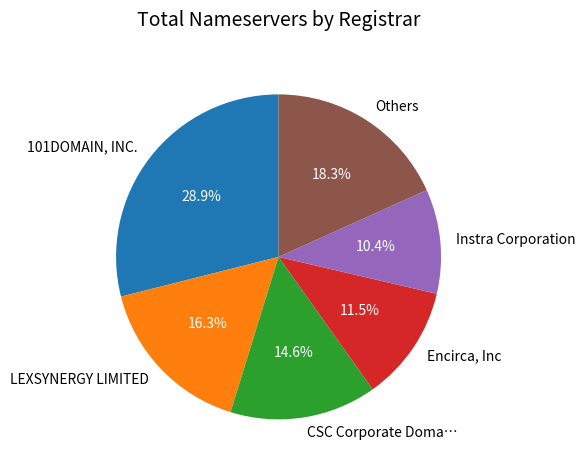

Do LEXSYNERGY LIMITED and Instra Corporation together represent more than half of the pie?

No